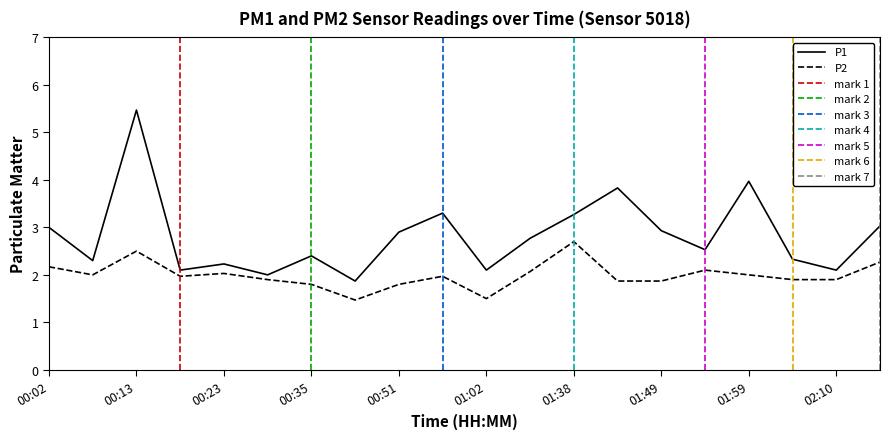

The P1 series shows 1.9 at 00:45. True or false?

True